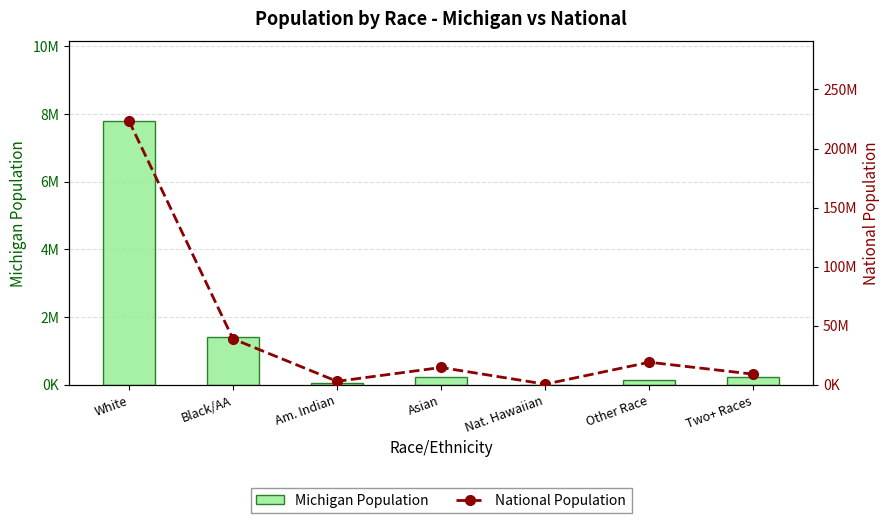

At which label does National Population first exceed 14674252?

White